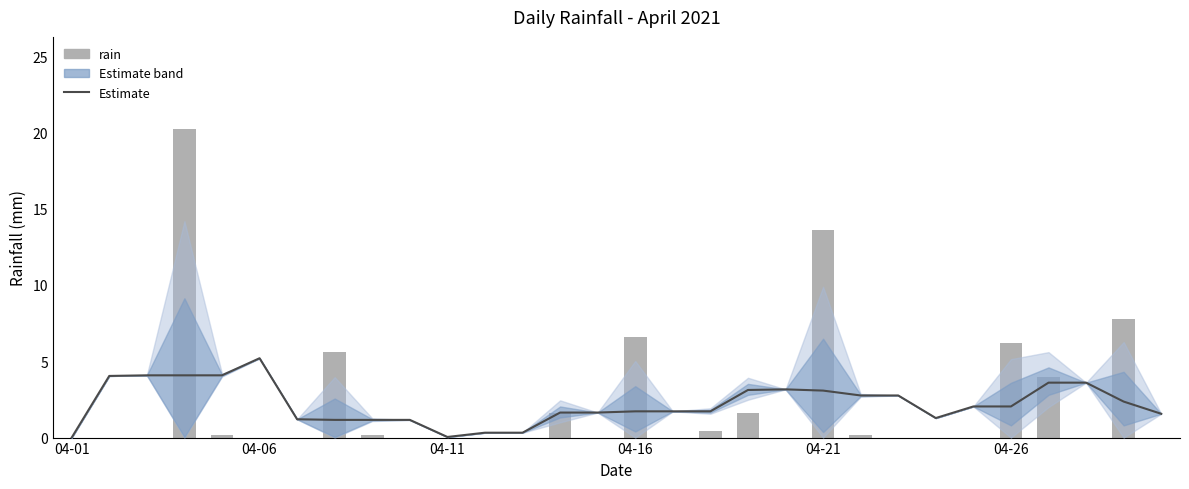

The value of rain at 19 is -9.2. True or false?

False